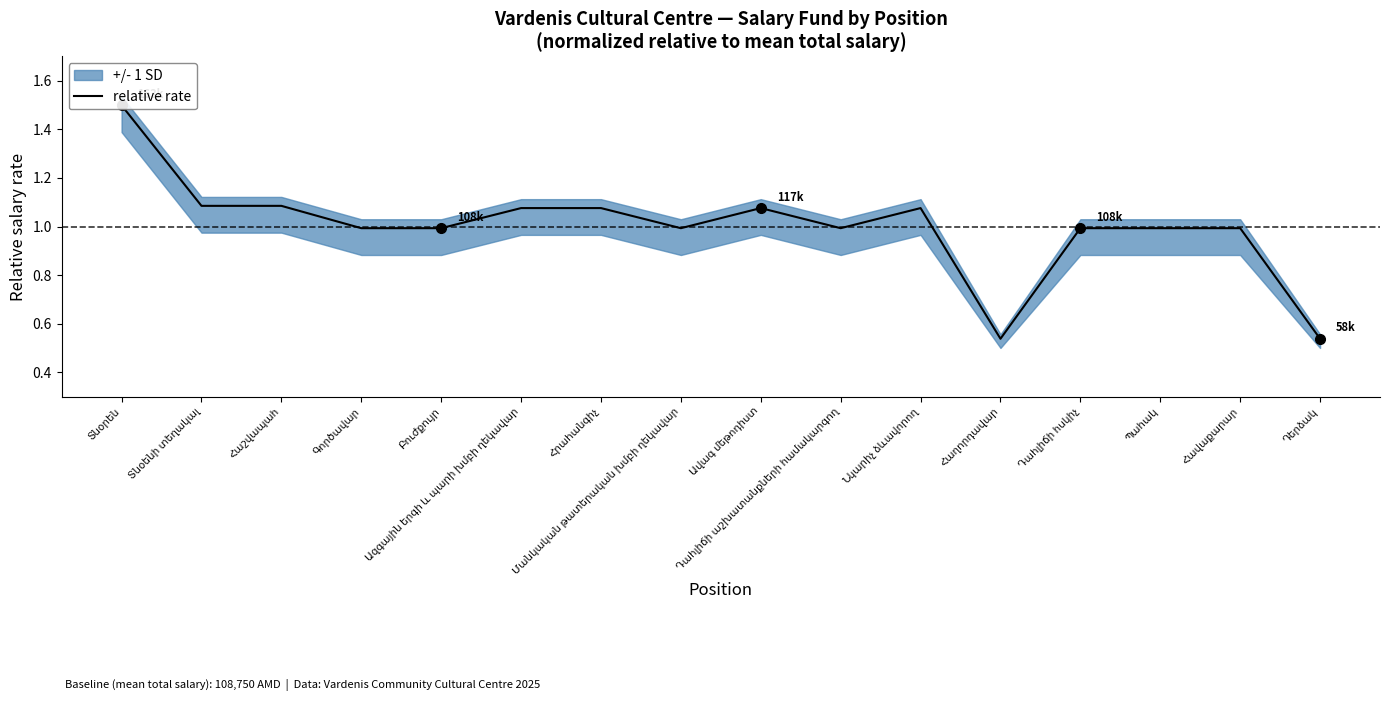

Does the chart have visible grid lines?

No